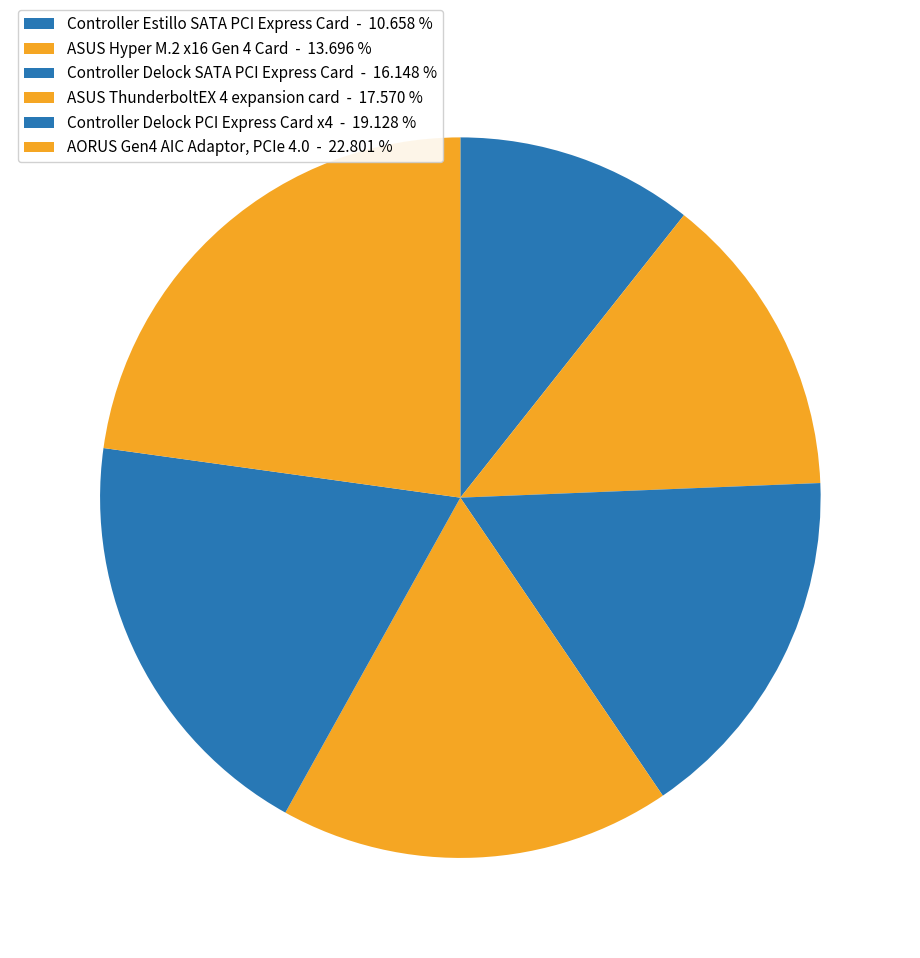

To the nearest percent, what is the difference between the ASUS Hyper M.2 x16 Gen 4 Card and Controller Delock PCI Express Card x4 slice percentages?

5%